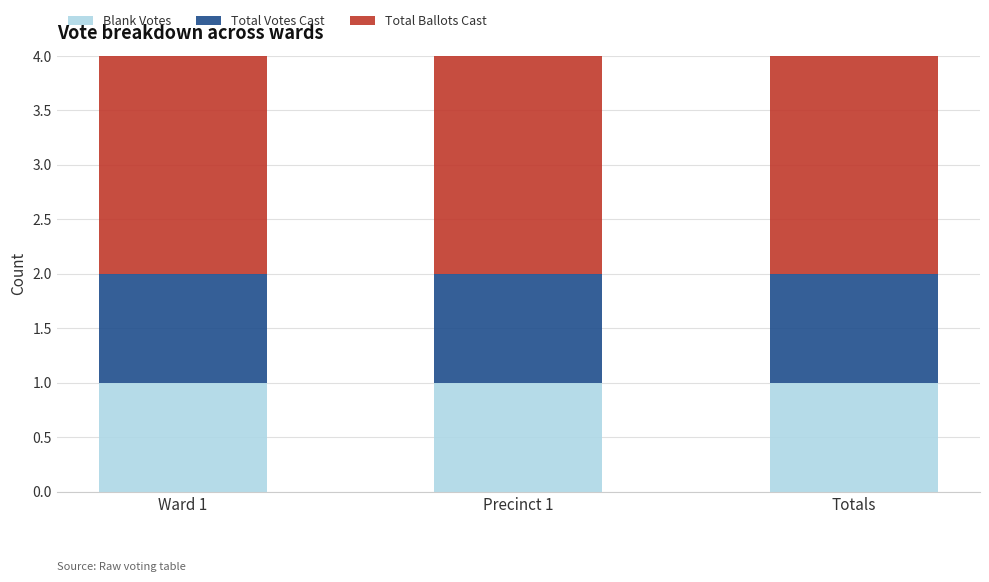

The value of Blank Votes at Totals is 1. True or false?

True